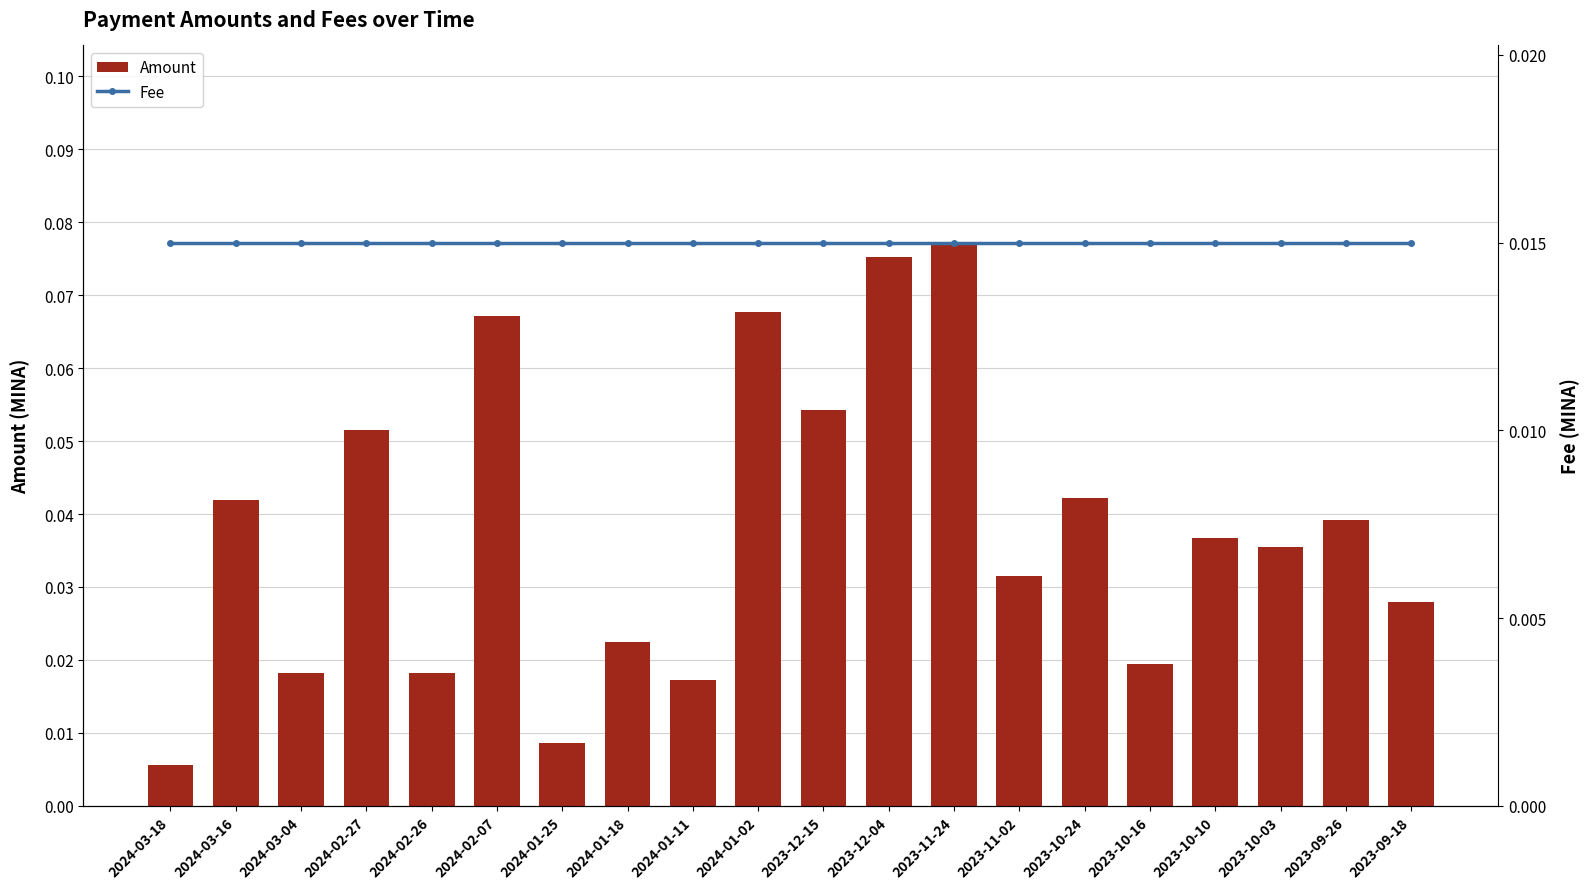

Rank the series at 2023-09-26 from highest to lowest value.

Amount, Fee